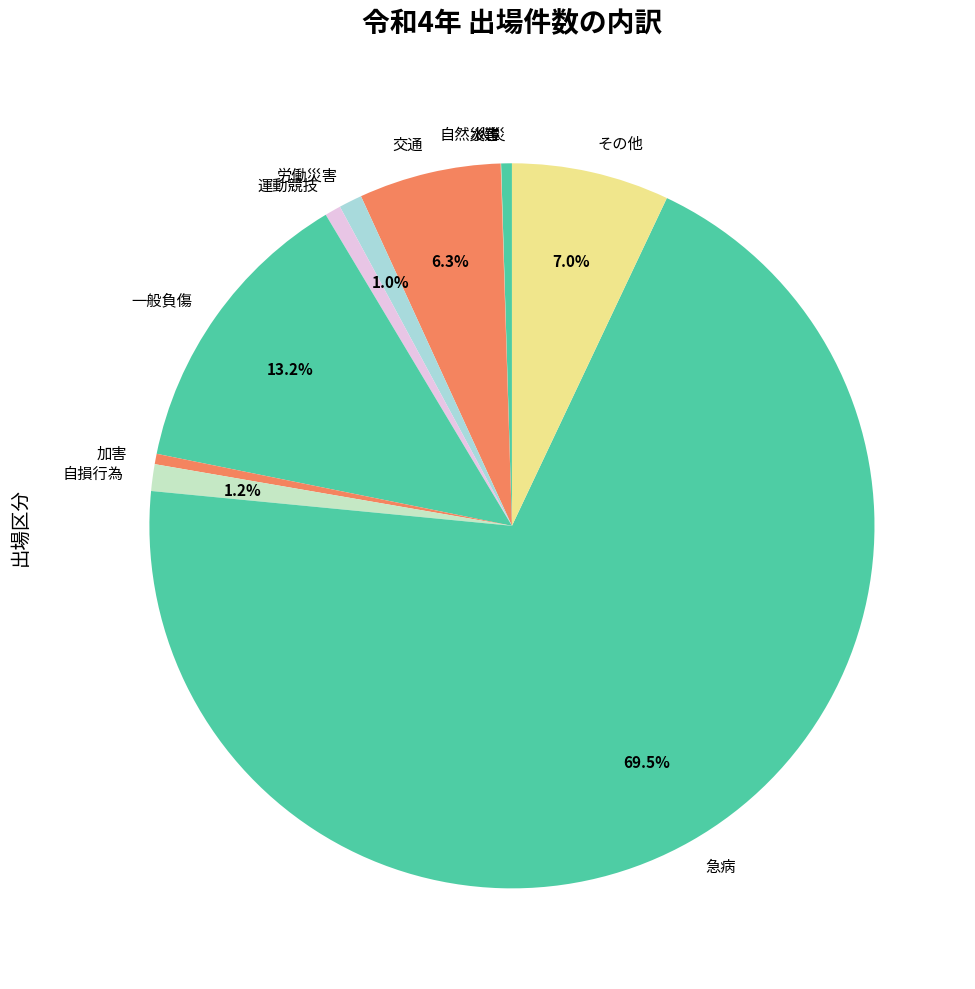

Which category accounts for the majority?

急病